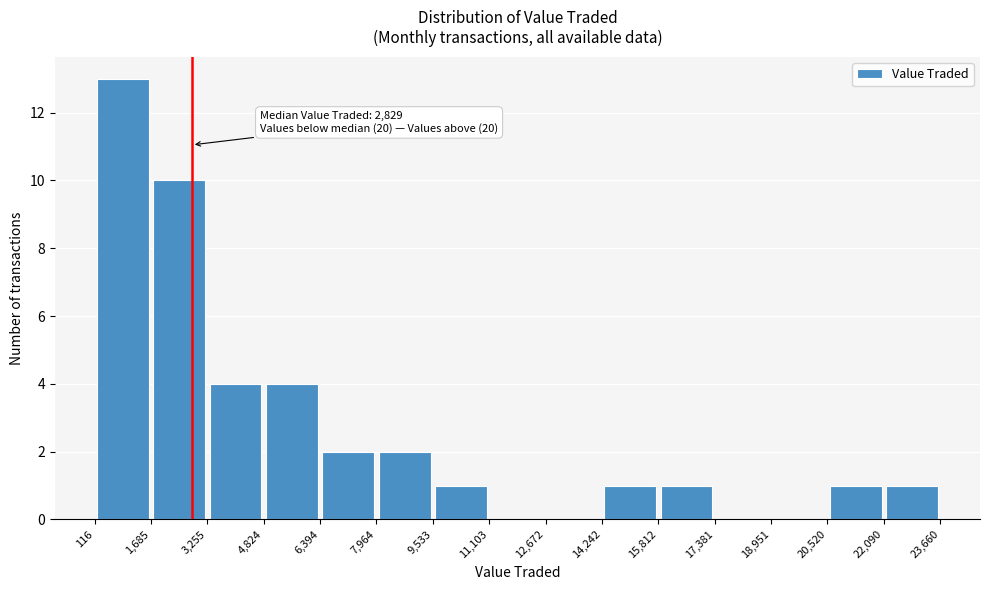

Over which range of the x-axis is the bar tallest?

116 to 1,685